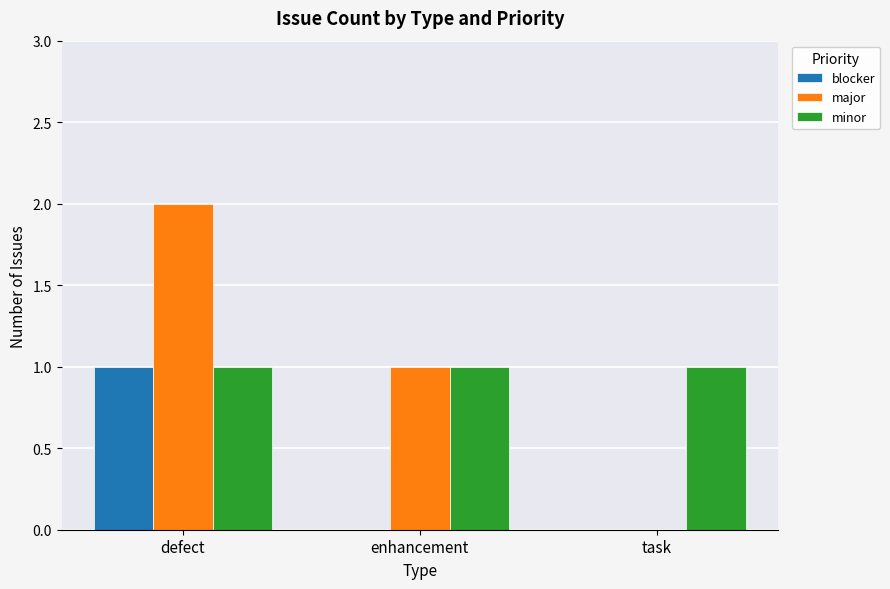

The value of major at task is 0. True or false?

True